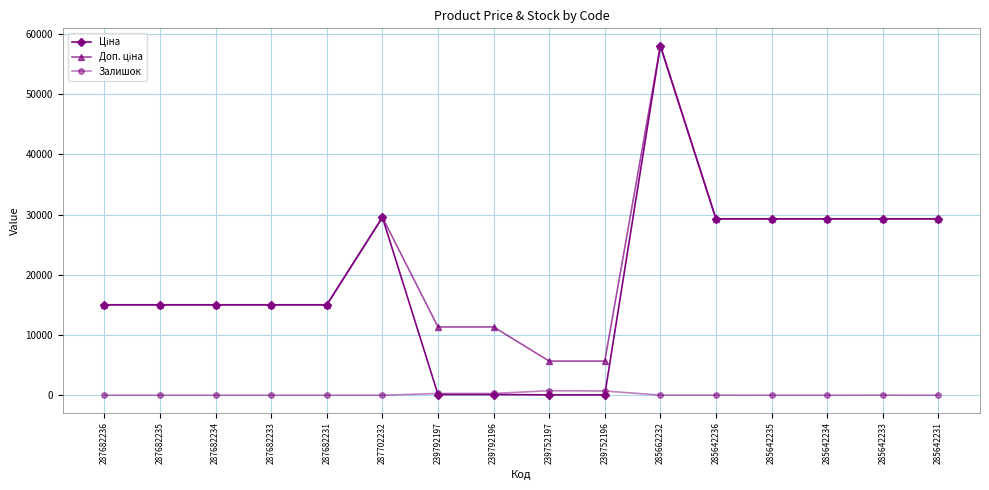

Is it true that Залишок equals 698.0 at 239752196?

True